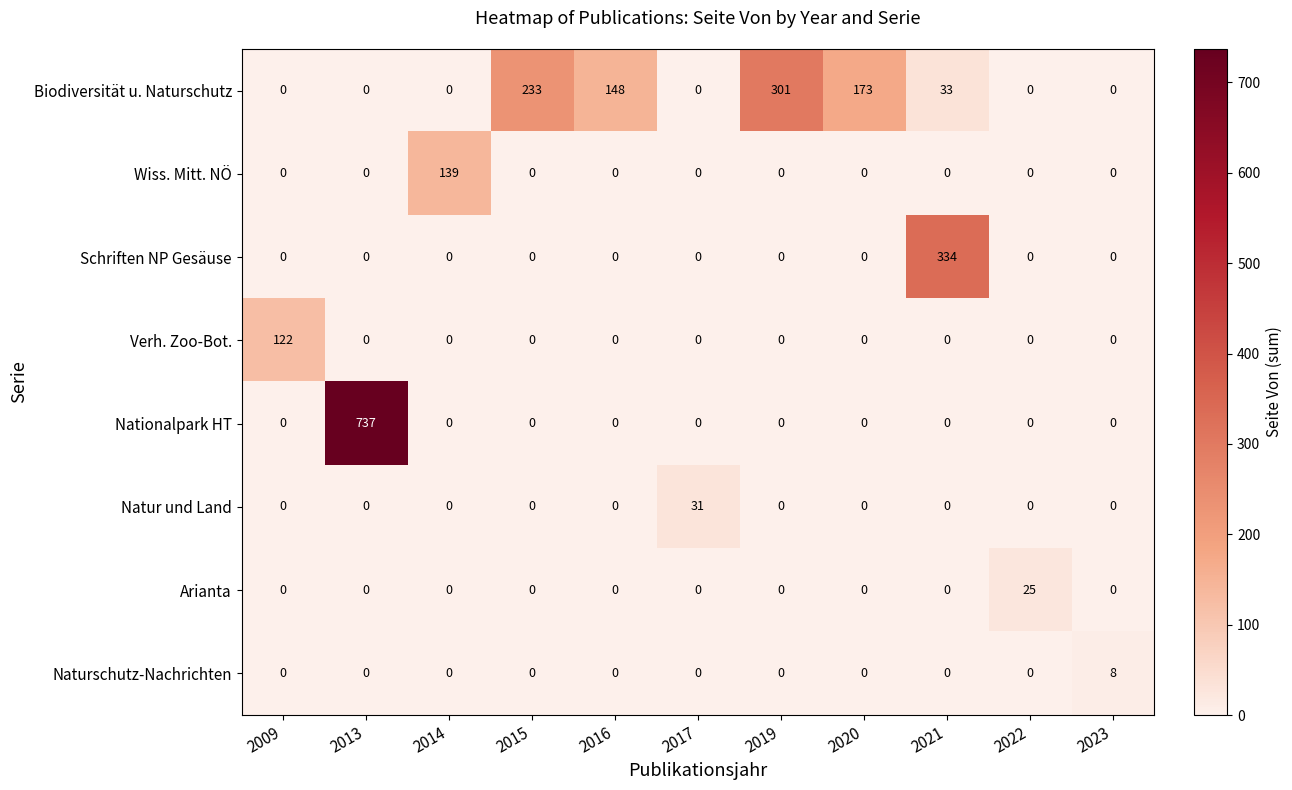

Which series has the widest spread of values?

Nationalpark HT